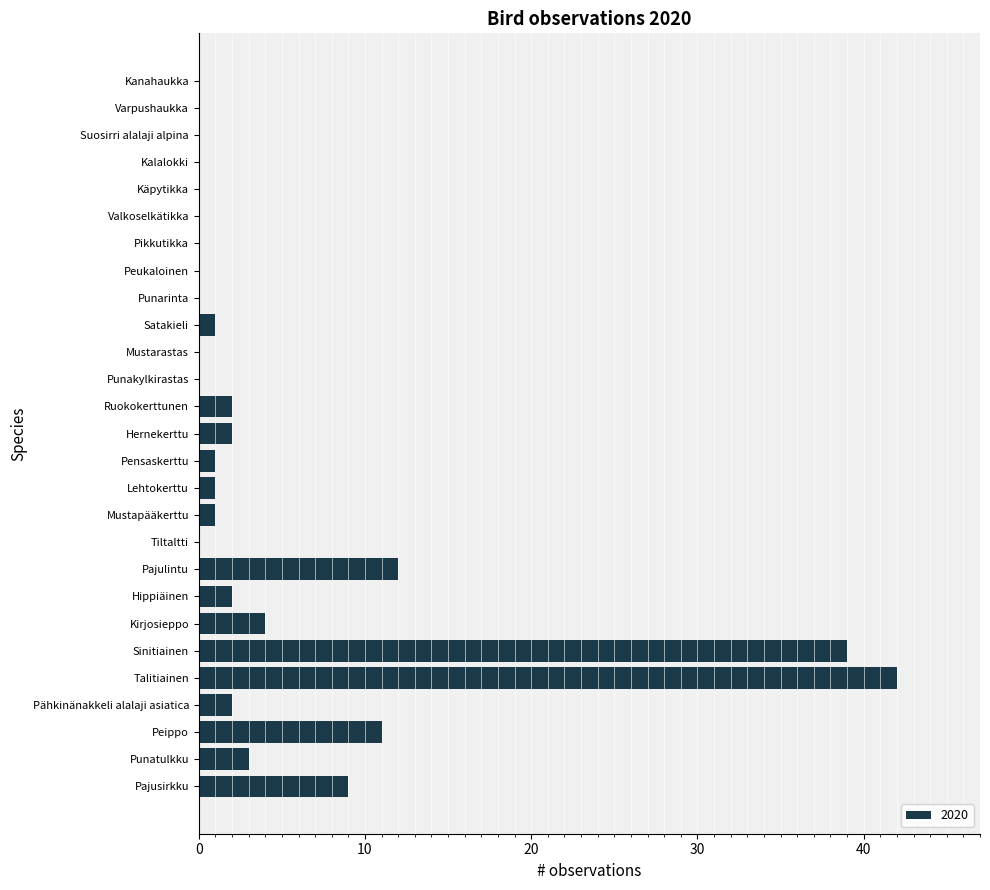

Reading top to bottom, extract all data points from this chart.

Kanahaukka=0	Varpushaukka=0	Suosirri alalaji alpina=0	Kalalokki=0	Käpytikka=0	Valkoselkätikka=0	Pikkutikka=0	Peukaloinen=0	Punarinta=0	Satakieli=1	Mustarastas=0	Punakylkirastas=0	Ruokokerttunen=2	Hernekerttu=2	Pensaskerttu=1	Lehtokerttu=1	Mustapääkerttu=1	Tiltaltti=0	Pajulintu=12	Hippiäinen=2	Kirjosieppo=4	Sinitiainen=39	Talitiainen=42	Pähkinänakkeli alalaji asiatica=2	Peippo=11	Punatulkku=3	Pajusirkku=9